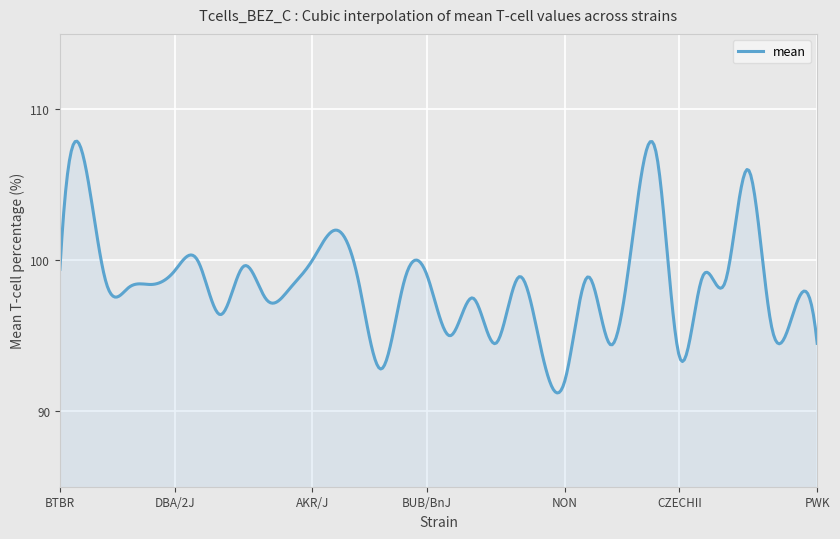

What is the smallest value displayed?

91.2